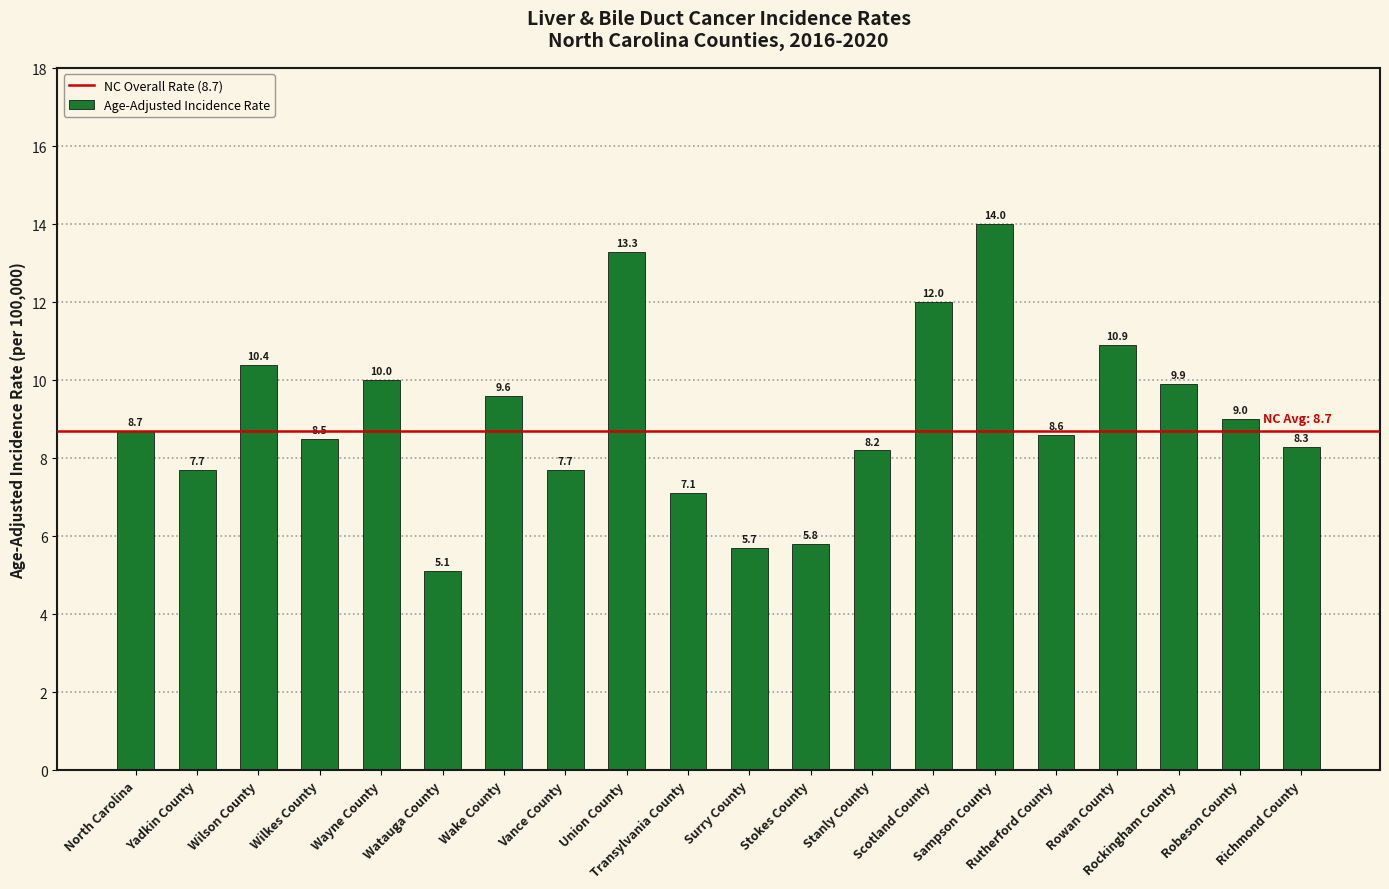

What is the average value?

9.0